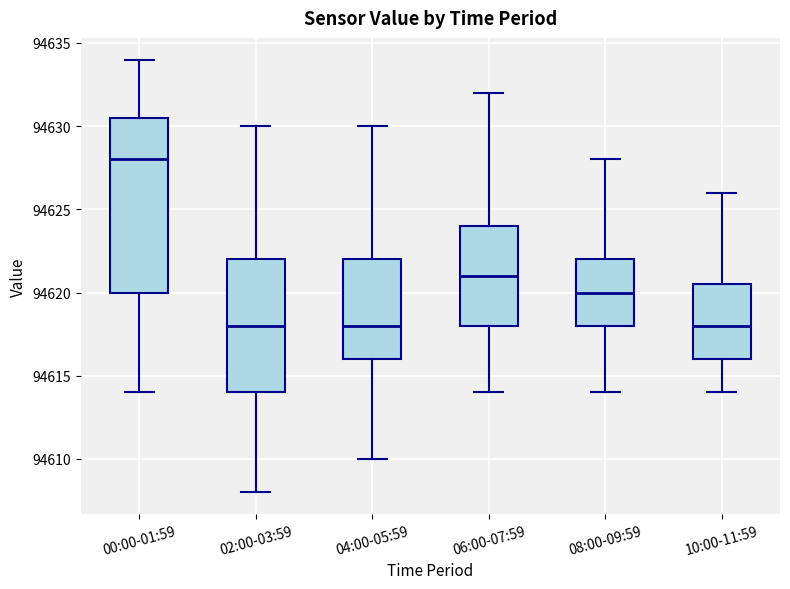

Where does the upper whisker of the box for 00:00-01:59 end on the y-axis? The values are not printed on the chart, so give them approximately, as read against the axis.

94634.0